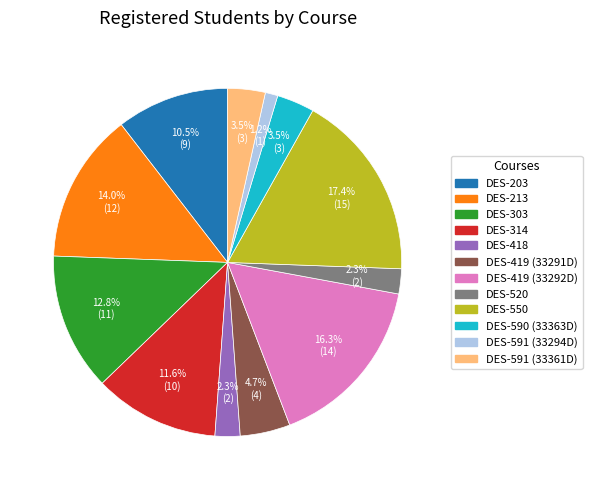

How many segments does this pie chart have?

12